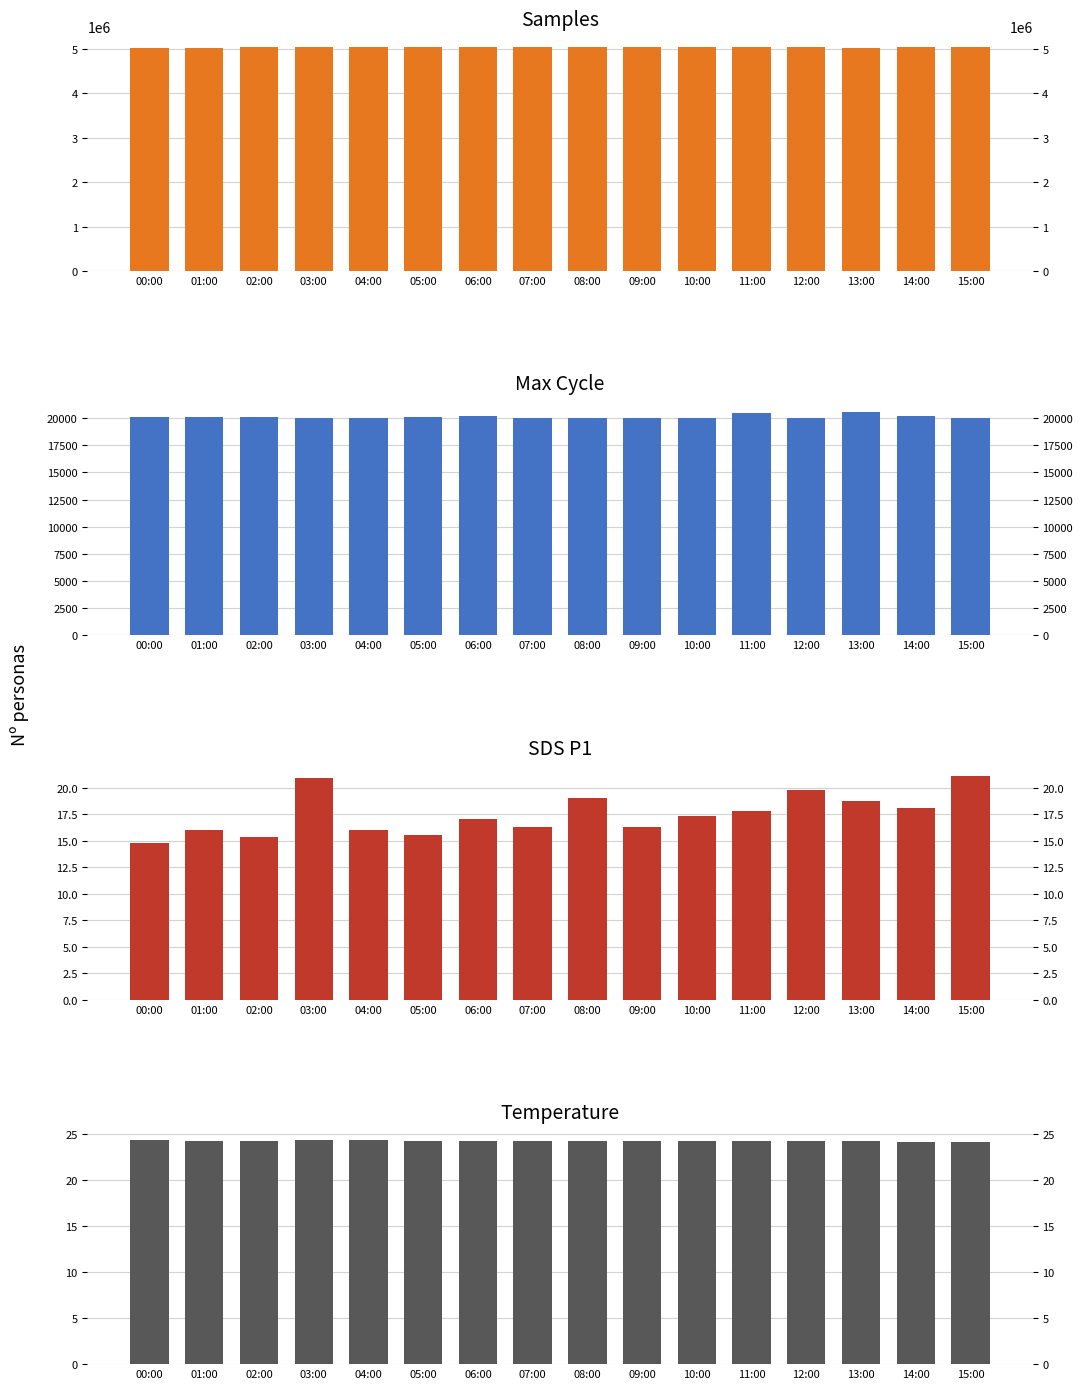

List the labels in order of SDS_P1 value, smallest first.

00:00, 02:00, 05:00, 01:00, 04:00, 07:00, 09:00, 06:00, 10:00, 11:00, 14:00, 13:00, 08:00, 12:00, 03:00, 15:00